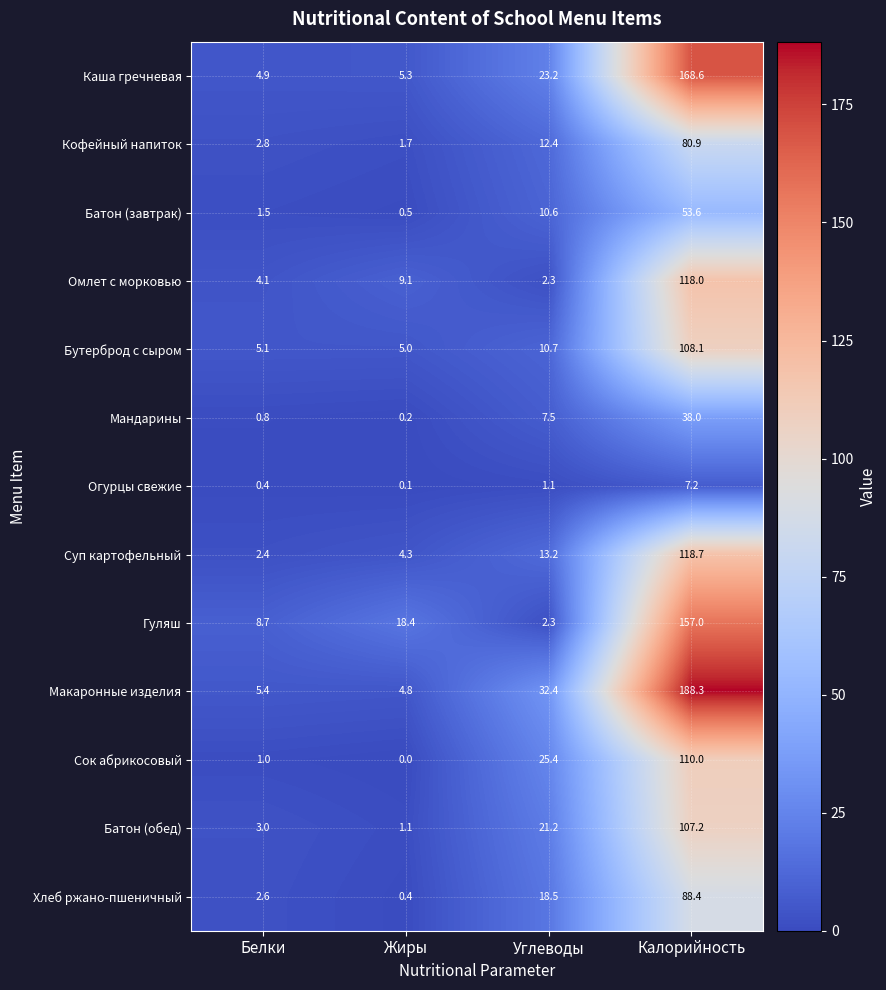

Which series has the widest spread of values?

Макаронные изделия